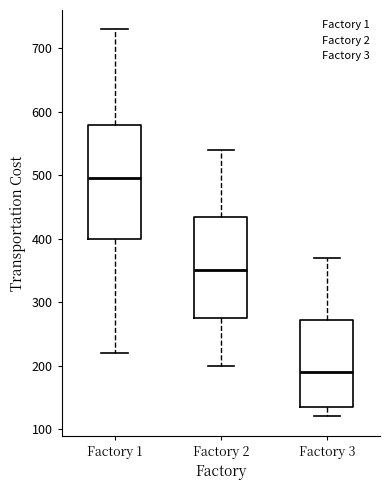

Comparing the boxes themselves (not the whiskers), which one is the tallest?

Factory 1